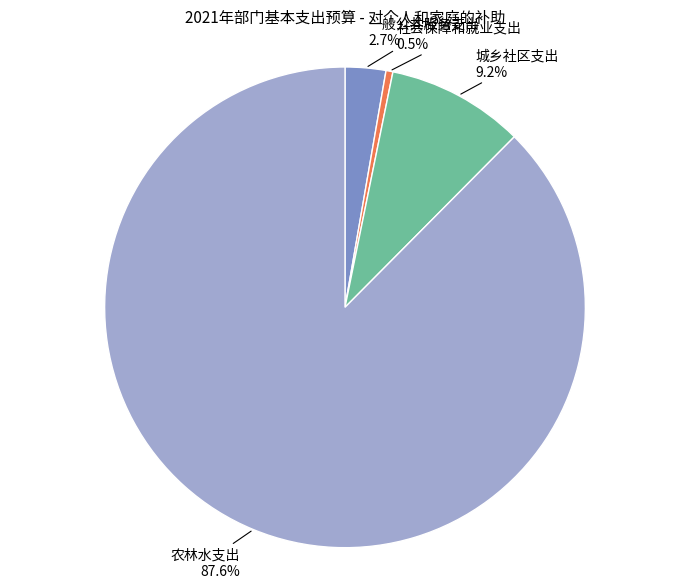

Is there a majority slice in this chart?

Yes